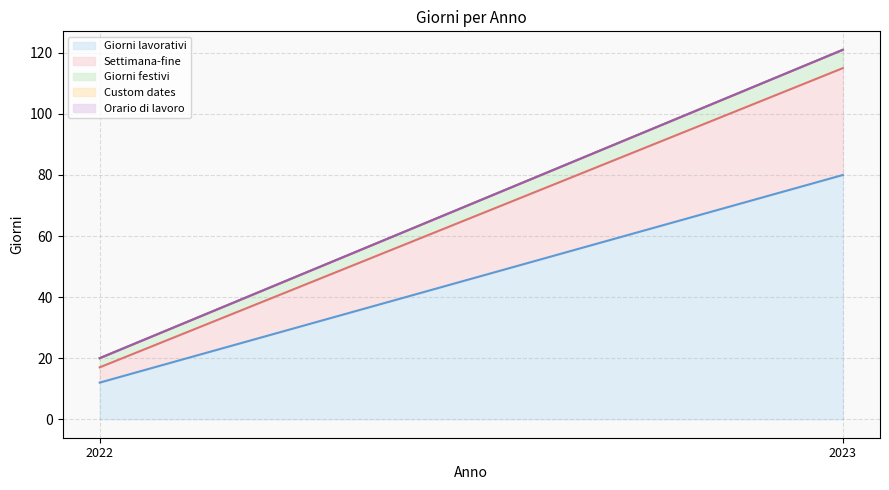

What is the difference between the Giorni festivi (line) values at 2023 and 2022?

101